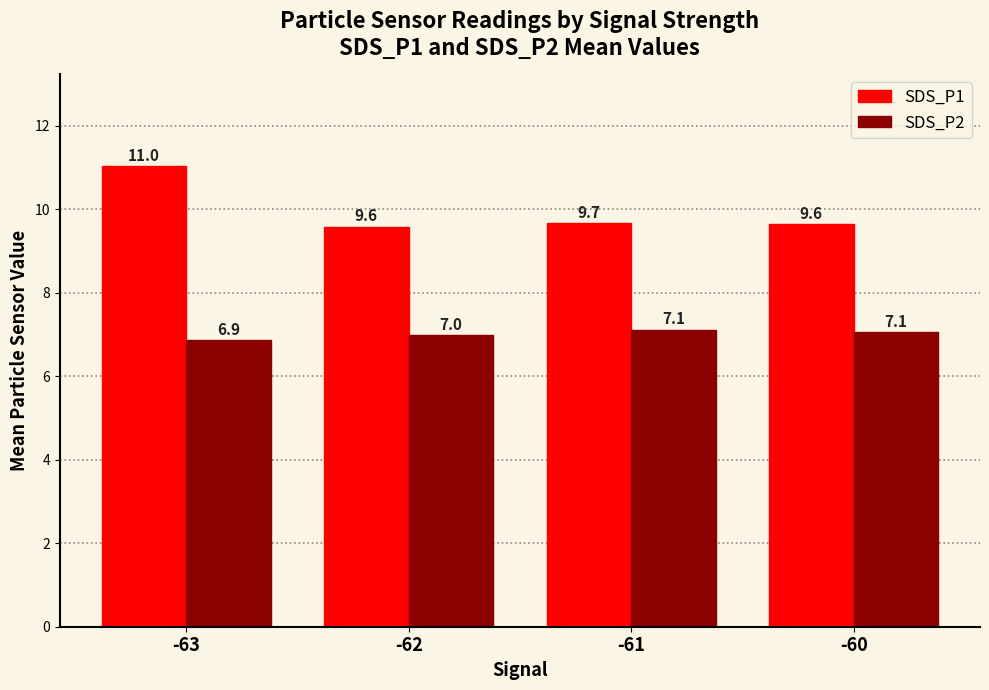

The value of SDS_P2 at -62 is 7.0. True or false?

True